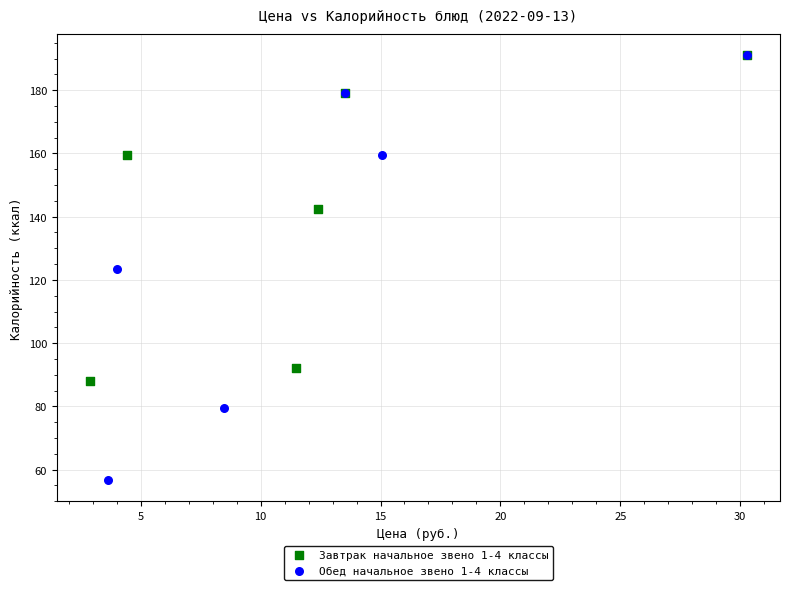

Which series reaches the minimum Y coordinate?

Обед начальное звено 1-4 классы